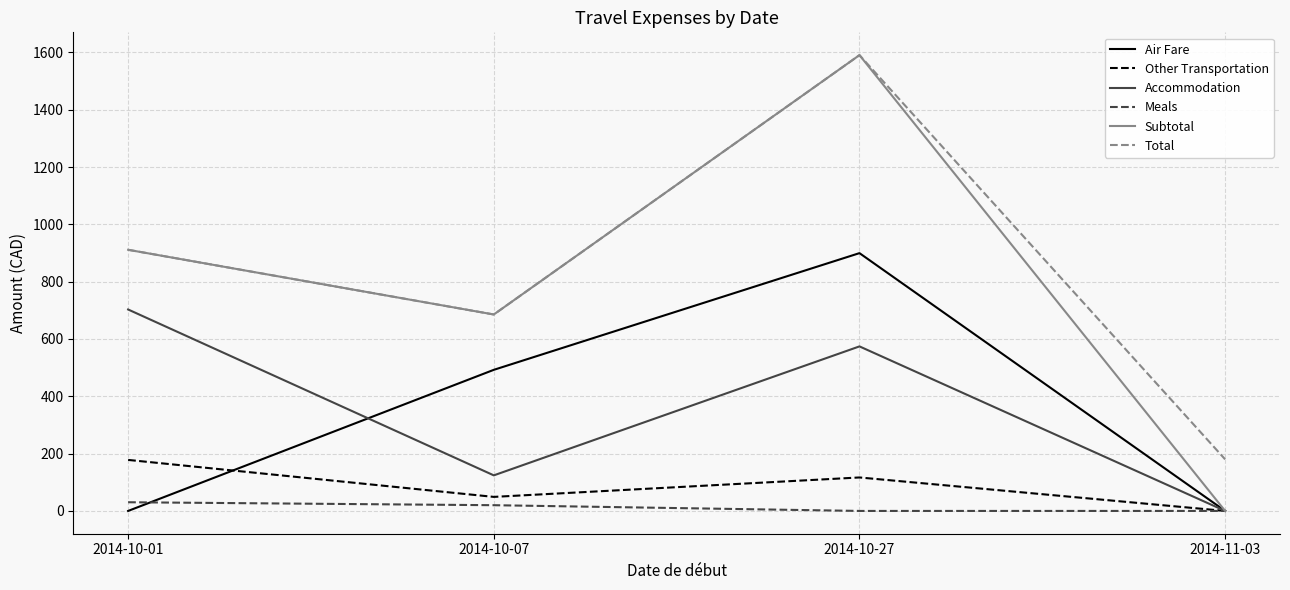

How many lines are shown in the chart?

6